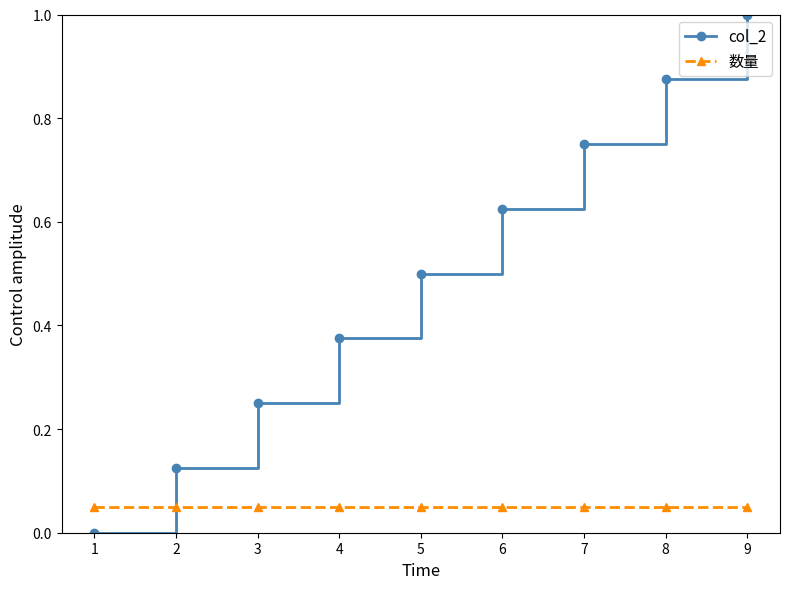

List the series in order of their overall mean, highest first.

col_2, 数量